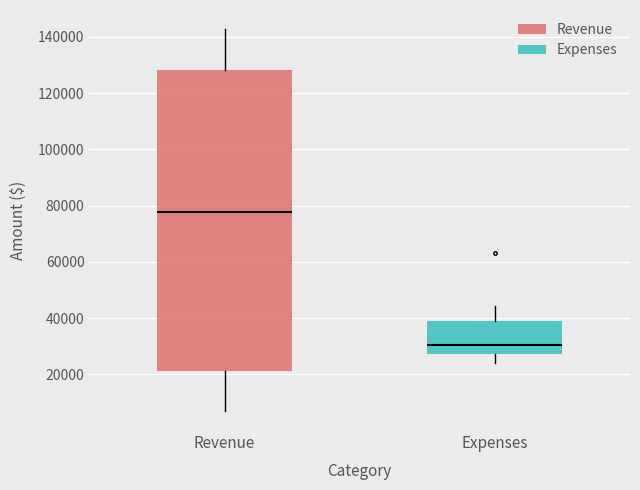

Which box's median line is the highest?

Revenue